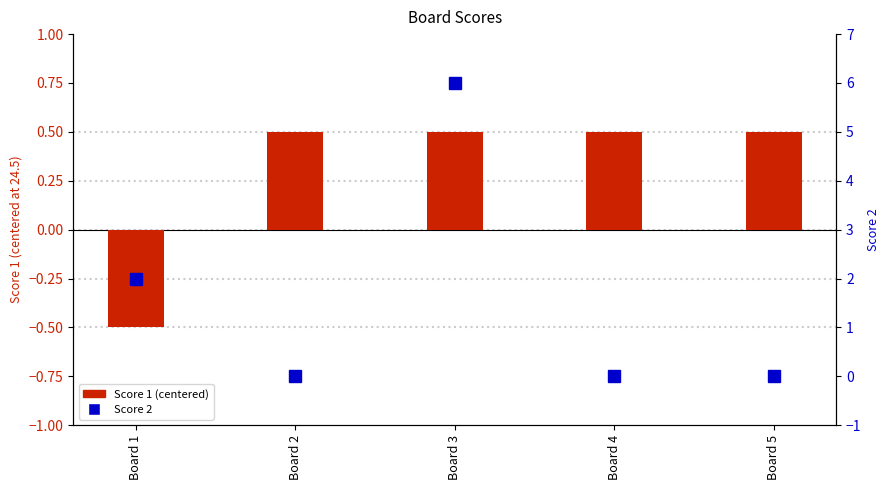

Is it true that Score 2 equals 0.0 at Board 2?

True